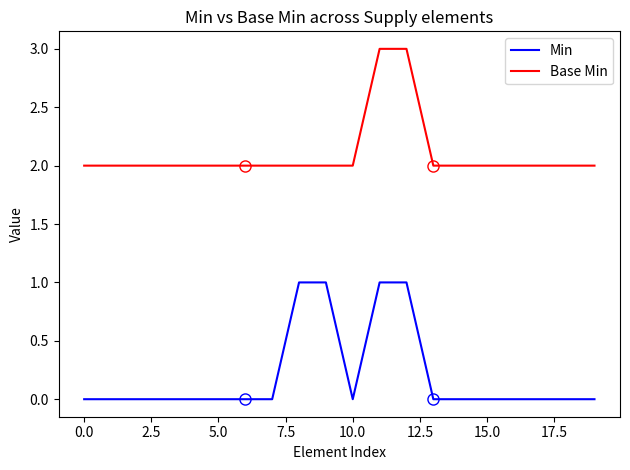

True or false: Base Min and Min cross at least once.

False